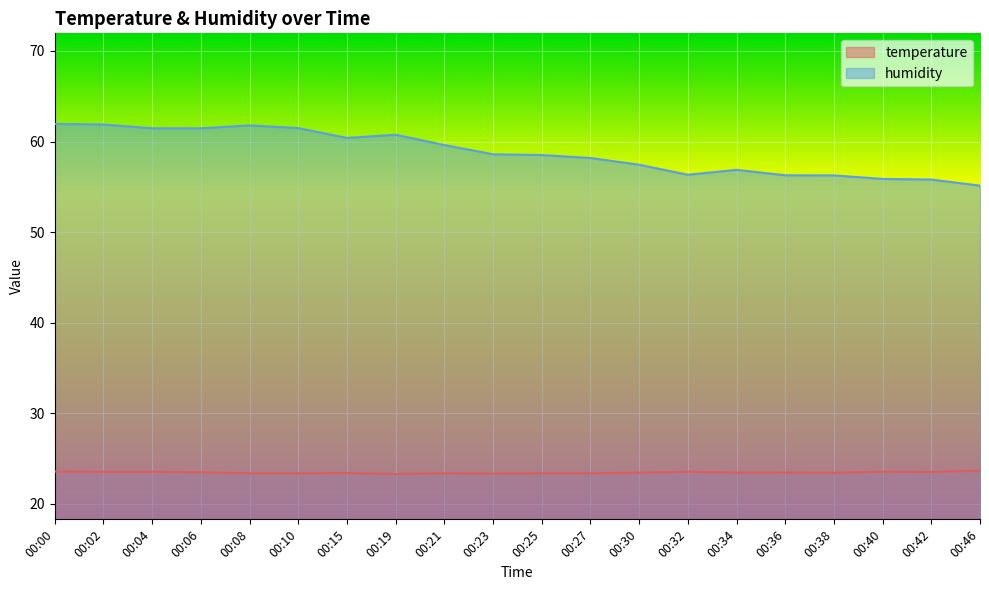

What is the total value across all series at 00:02?

85.4